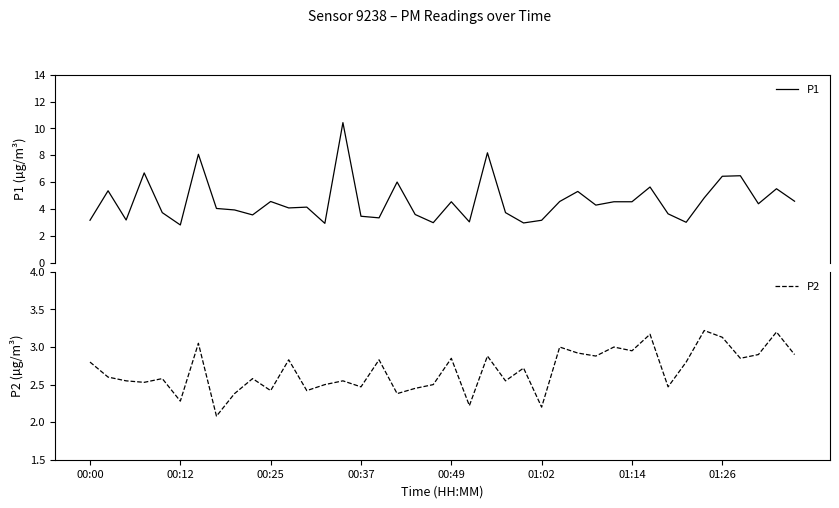

The value of P2 at 00:00 is 4.9. True or false?

False